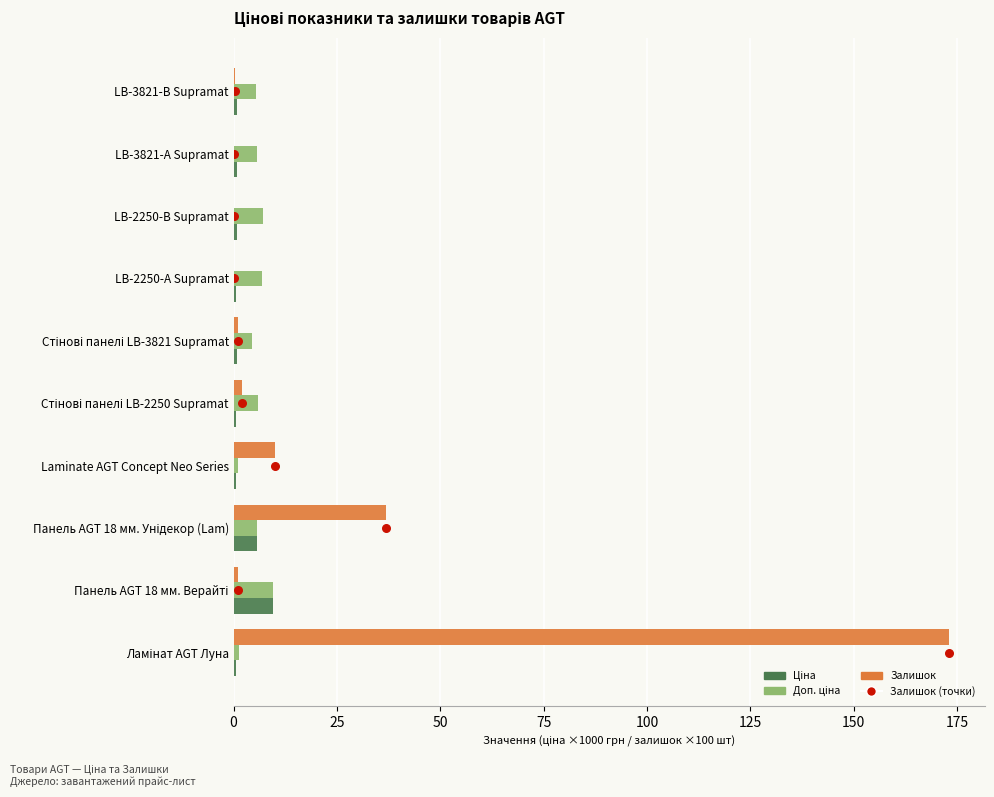

Which series reaches the minimum Y coordinate?

Залишок (точки)